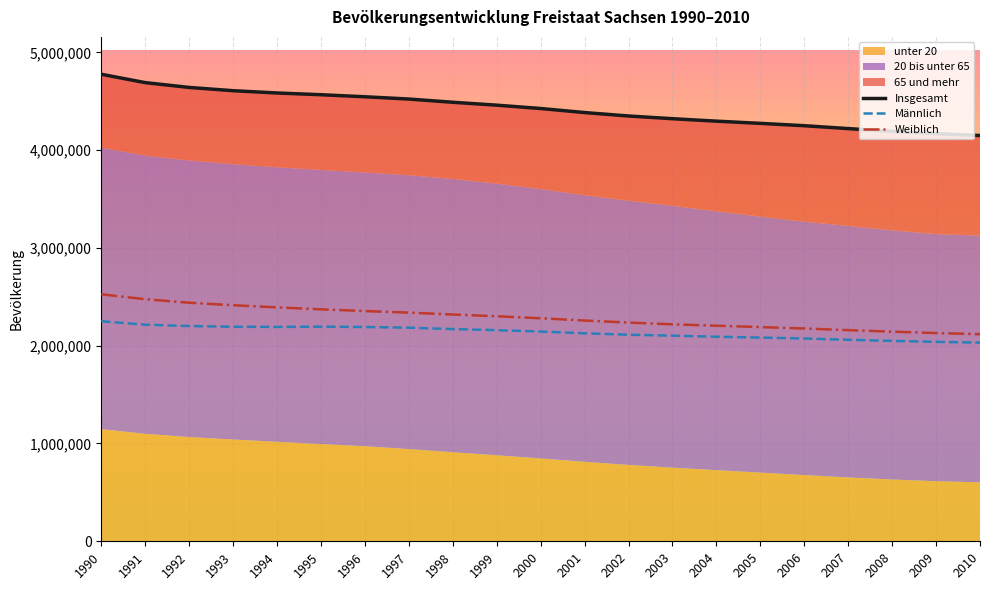

Reading left to right, extract all data points from this chart.

Insgesamt: 4775914	4690246	4641108	4607775	4584345	4566603	4545702	4522412	4489415	4459686	4425581	4384192	4349059	4321437	4296284	4273754	4249774	4220200	4192801	4168732	4149477
Männlich: 2250153	2214693	2201310	2193846	2192299	2194597	2191334	2184168	2170172	2158726	2144676	2126723	2112497	2102768	2091821	2083240	2073755	2060804	2049173	2039451	2031630
Weiblich: 2525761	2475553	2439798	2413929	2392046	2372006	2354368	2338244	2319243	2300960	2280905	2257469	2236562	2218669	2204463	2190514	2176019	2159396	2143628	2129281	2117847